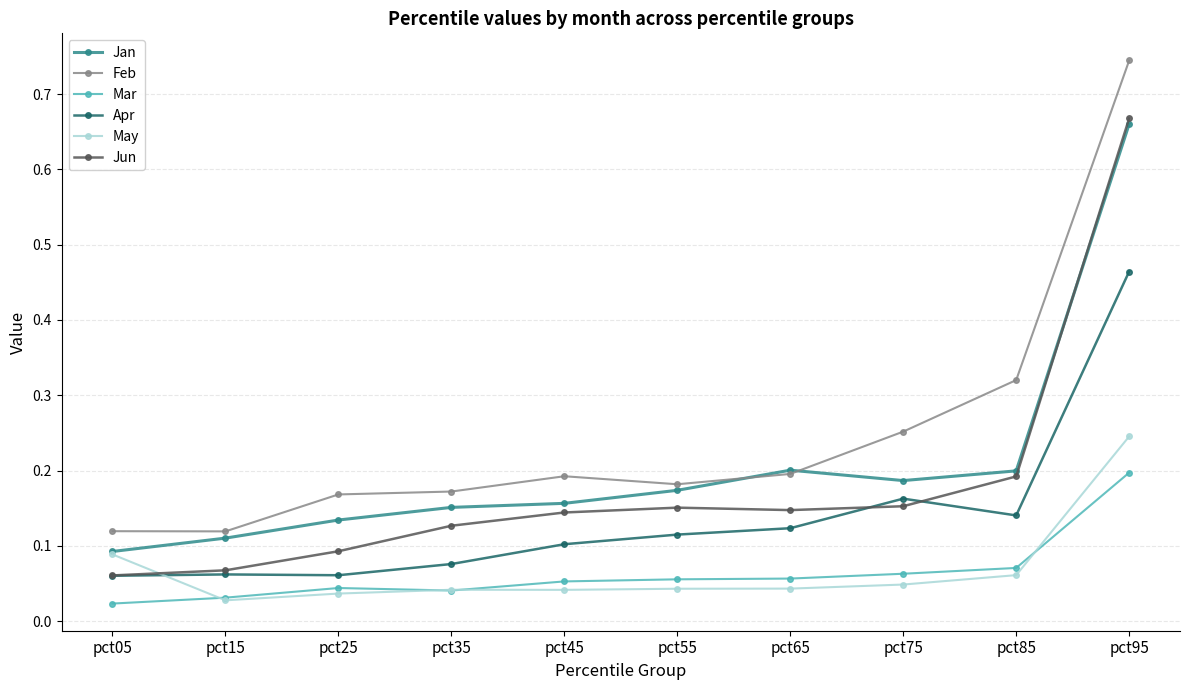

How many times do Apr and May cross each other?

1